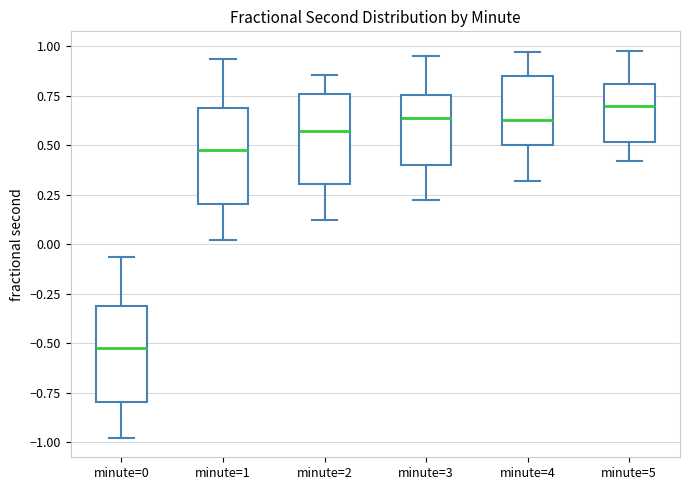

Reading left to right, transcribe this box plot: for each box, give where its median line is, the range the box spans, and where its two whiskers end, as read against the y-axis. The values are not printed on the chart, so give them approximately, as read against the axis.

minute=0: median -0.55, box -0.80 to -0.30, whiskers -1.00 to -0.05
minute=1: median 0.45, box 0.20 to 0.70, whiskers 0.00 to 0.95
minute=2: median 0.55, box 0.30 to 0.75, whiskers 0.10 to 0.85
minute=3: median 0.65, box 0.40 to 0.75, whiskers 0.20 to 0.95
minute=4: median 0.65, box 0.50 to 0.85, whiskers 0.30 to 0.95
minute=5: median 0.70, box 0.50 to 0.80, whiskers 0.40 to 1.00